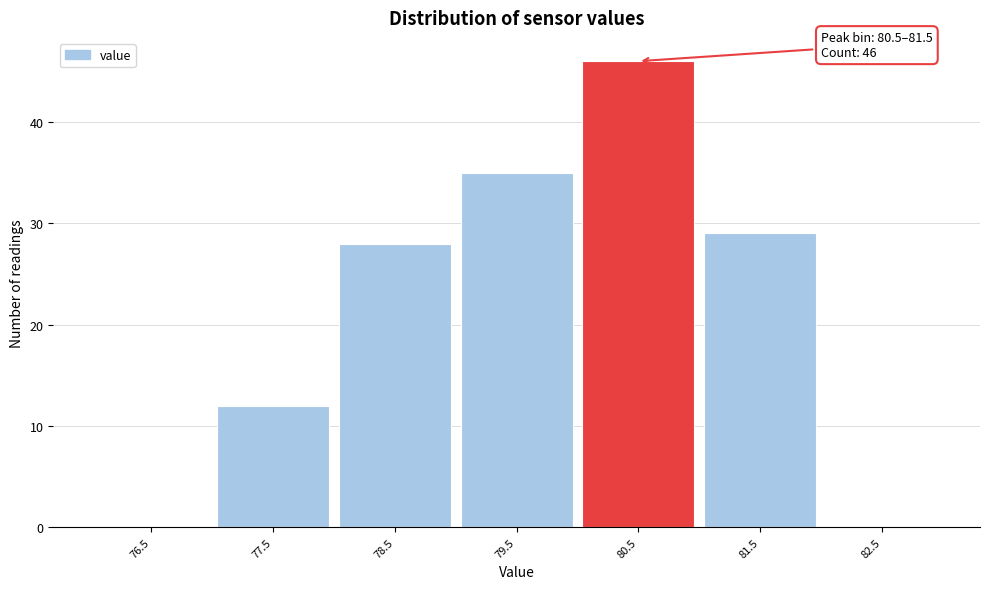

Reading left to right, extract all data points from this chart.

76.5=0	77.5=12	78.5=28	79.5=35	80.5=46	81.5=29	82.5=0